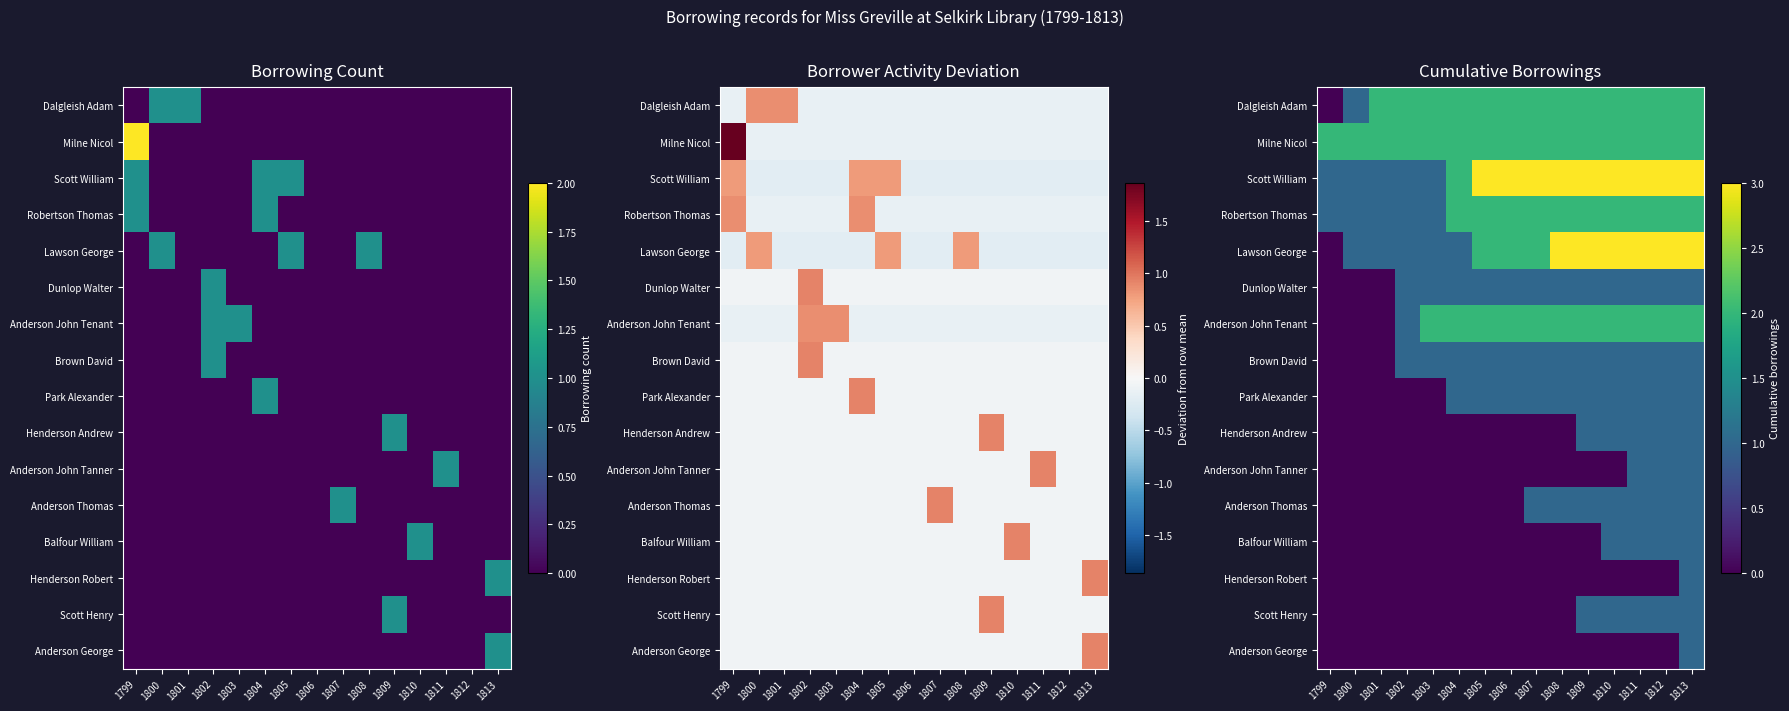

The value of Anderson George at 1799 is 0. True or false?

True